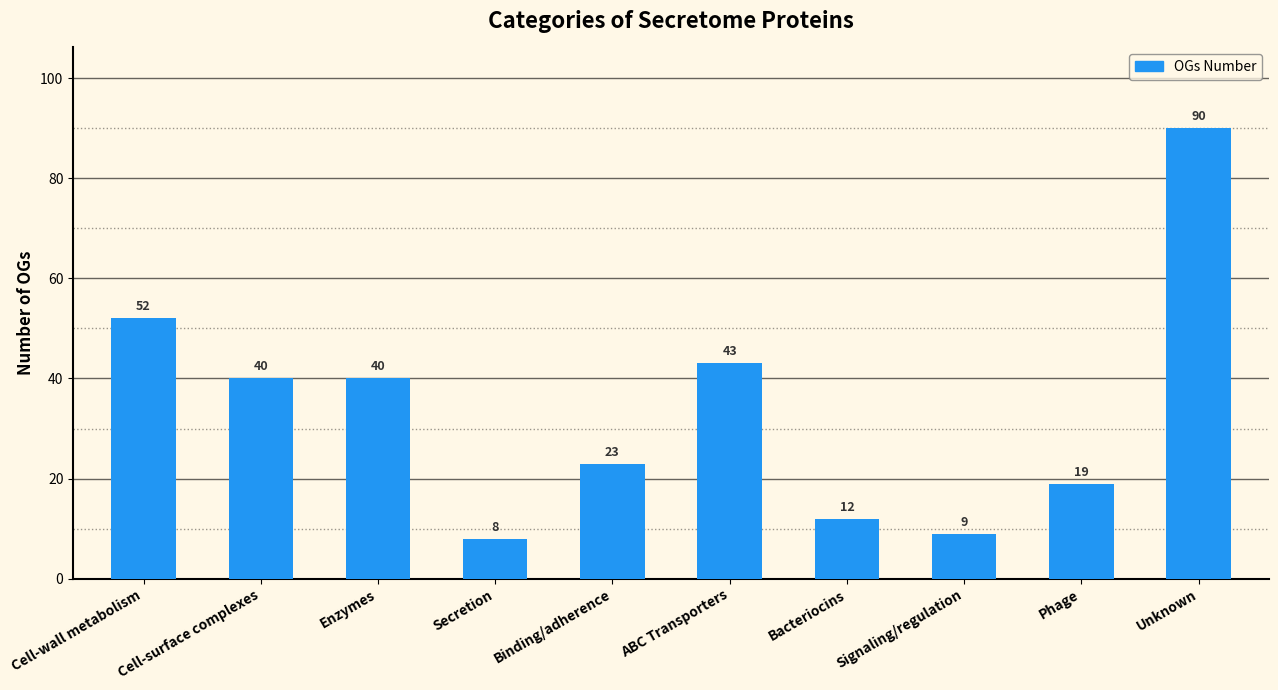

What is the value of the 5th bar from the left?

23